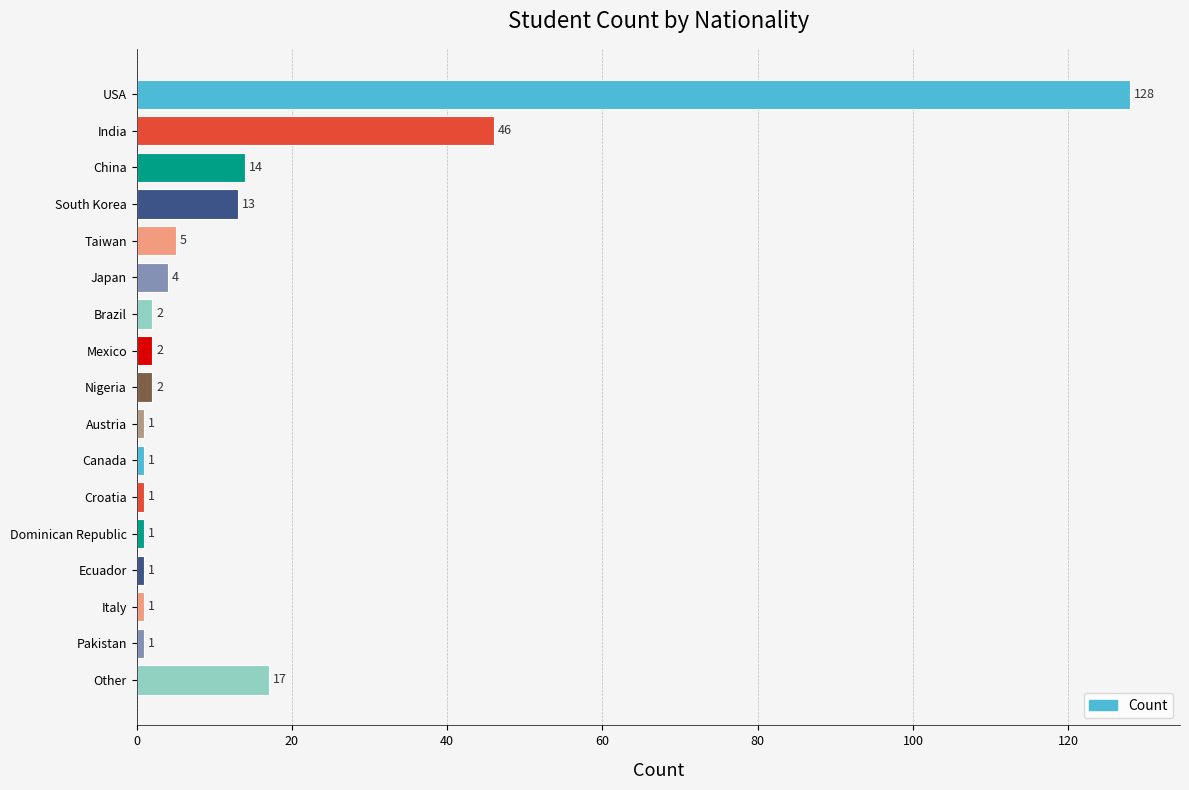

What is the value of the 3rd bar from the top?

14